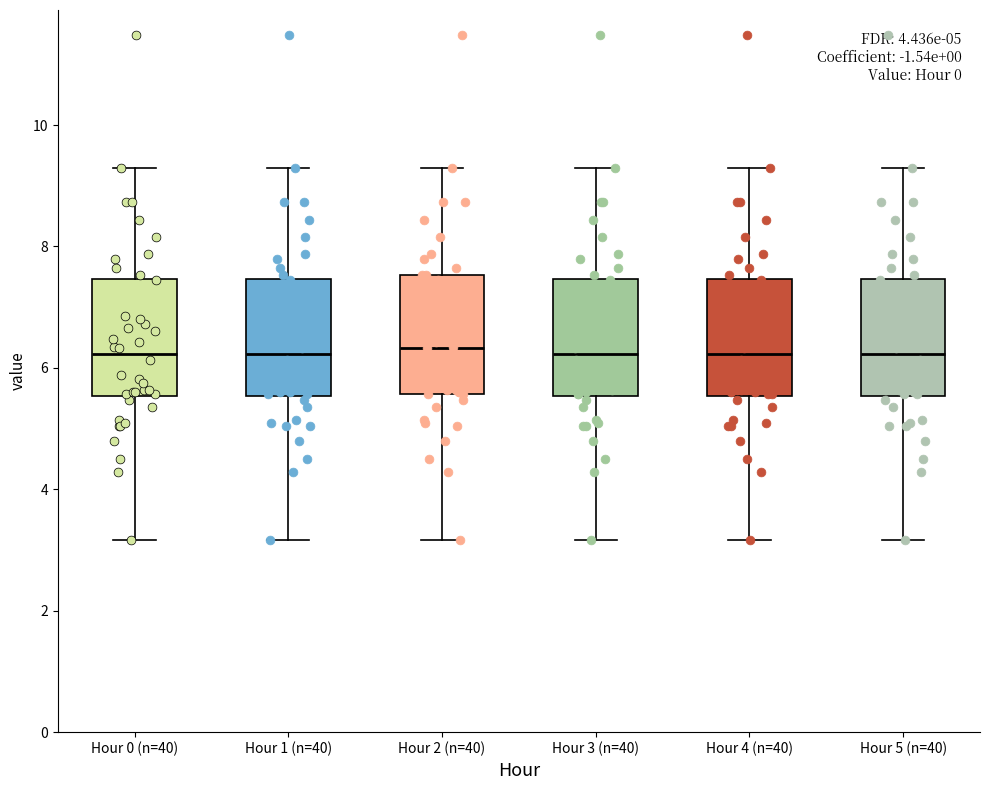

Reading left to right, transcribe this box plot: for each box, give where its median line is, the range the box spans, and where its two whiskers end, as read against the y-axis. The values are not printed on the chart, so give them approximately, as read against the axis.

Hour 0 (n=40): median 6.2, box 5.6 to 7.4, whiskers 3.2 to 9.4
Hour 1 (n=40): median 6.2, box 5.6 to 7.4, whiskers 3.2 to 9.4
Hour 2 (n=40): median 6.4, box 5.6 to 7.6, whiskers 3.2 to 9.4
Hour 3 (n=40): median 6.2, box 5.6 to 7.4, whiskers 3.2 to 9.4
Hour 4 (n=40): median 6.2, box 5.6 to 7.4, whiskers 3.2 to 9.4
Hour 5 (n=40): median 6.2, box 5.6 to 7.4, whiskers 3.2 to 9.4